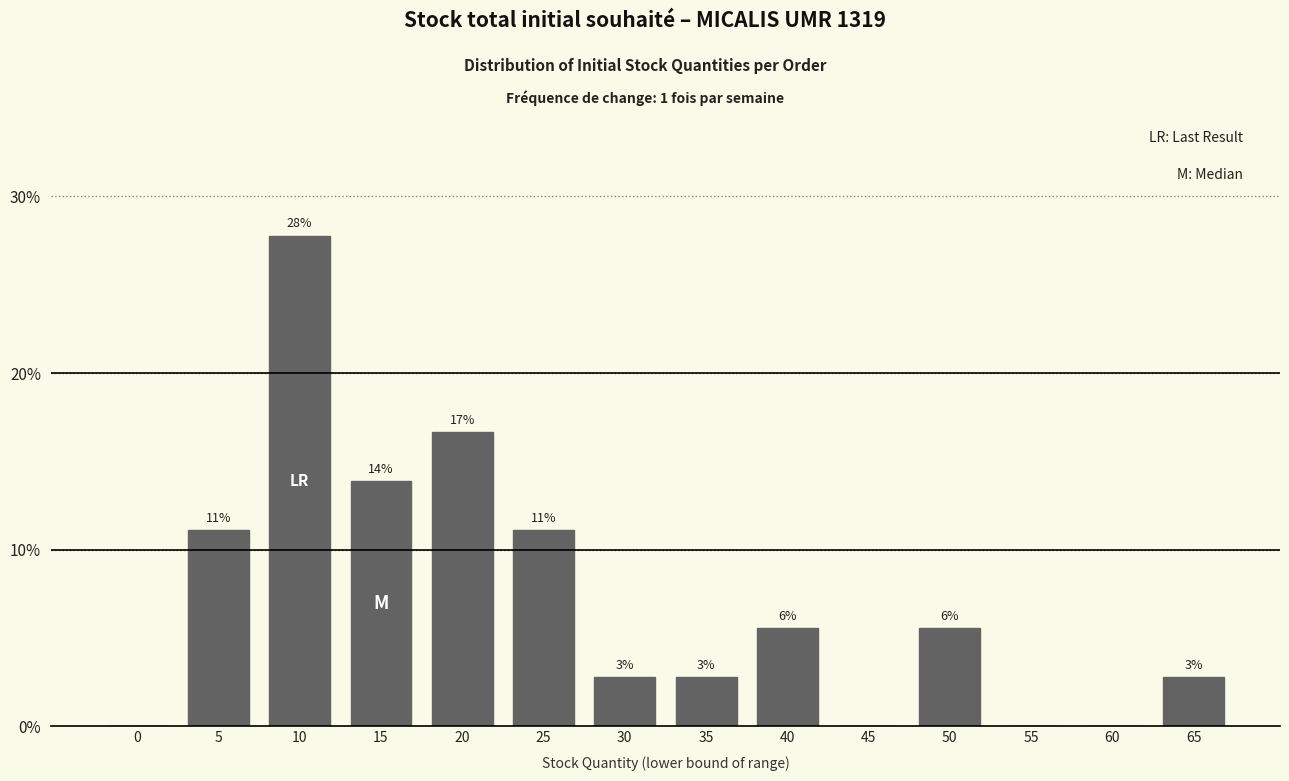

Are the bars horizontal?

No